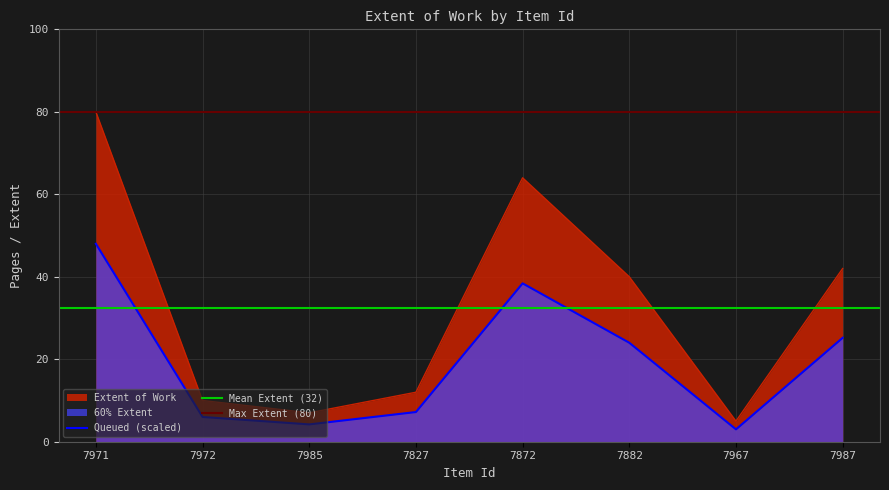

What is the label of the 2nd point from the left?

7972